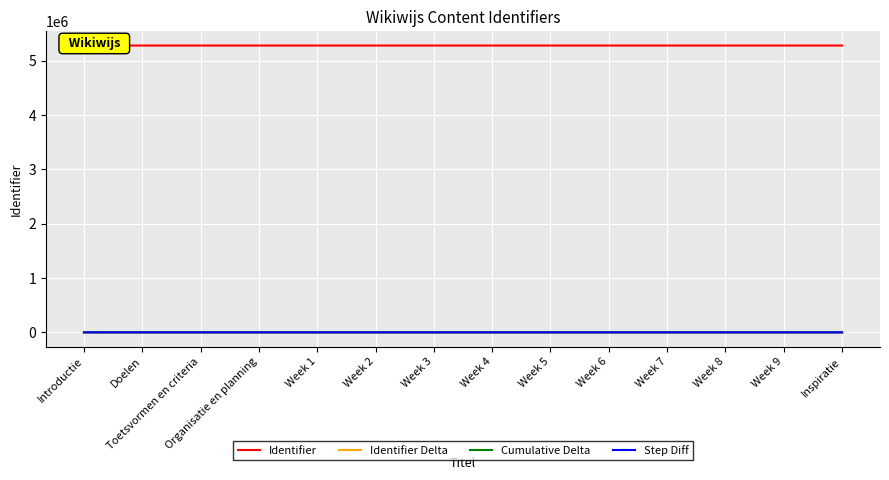

Rank the series by their maximum value, from lowest to highest.

Step Diff, Identifier Delta, Cumulative Delta, Identifier